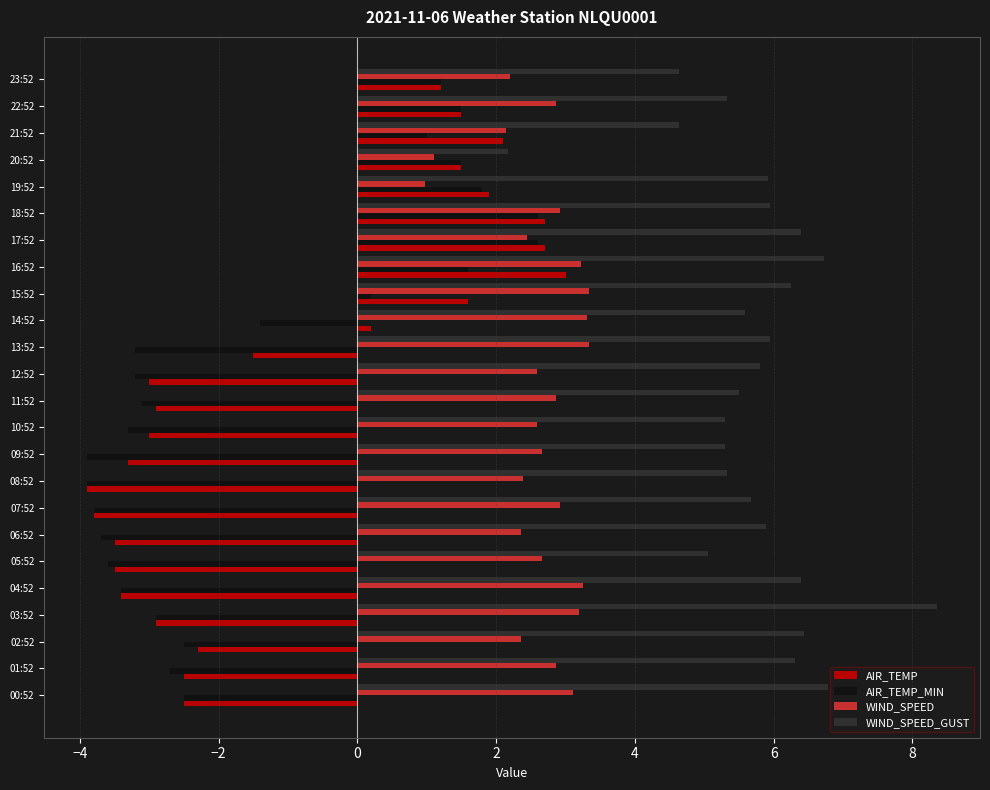

What is the total value across all series at 05:52?

0.6